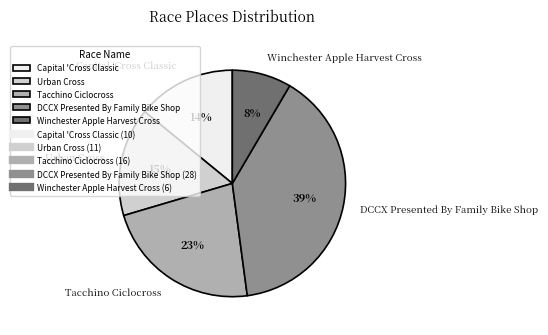

Which category has the biggest portion of the pie?

DCCX Presented By Family Bike Shop